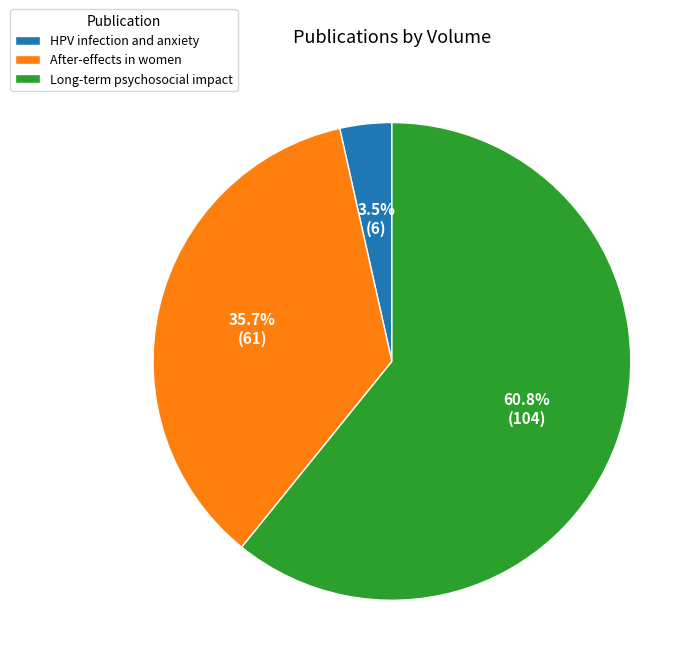

How many segments does this pie chart have?

3